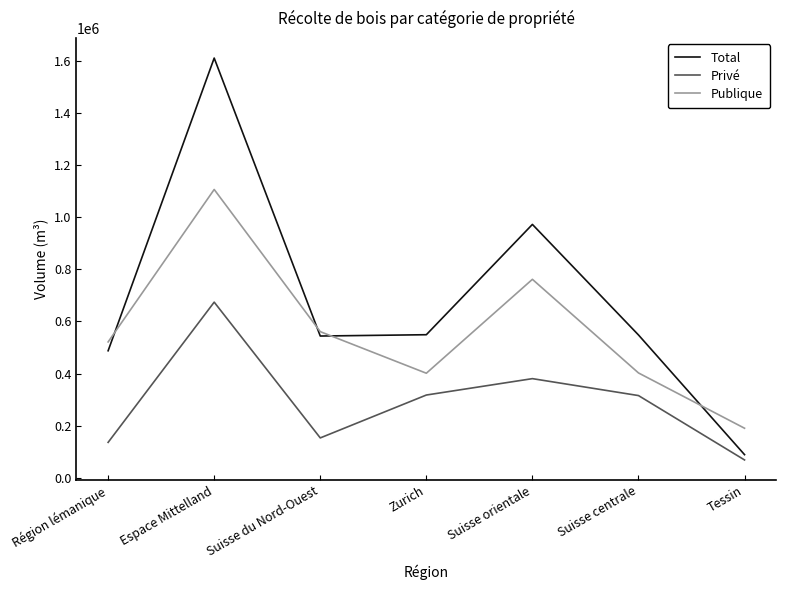

What is the difference between the highest and lowest values at Suisse orientale?

591851